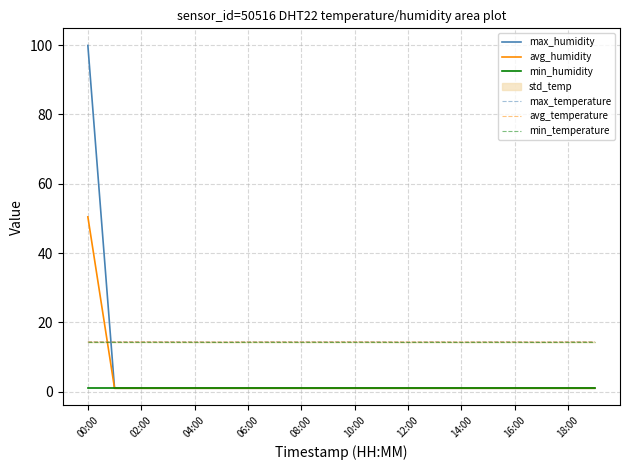

After their last crossing, which series has the higher values: max_temperature or avg_temperature?

max_temperature